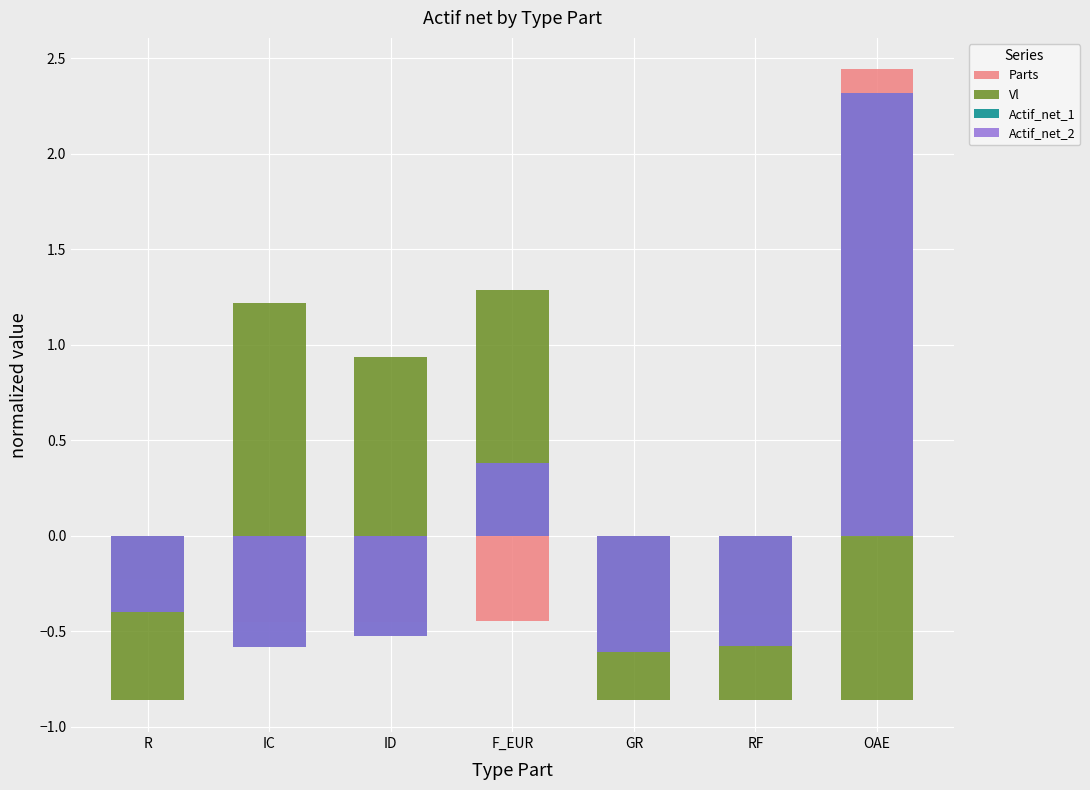

What is the label of the 1st bar from the left?

R